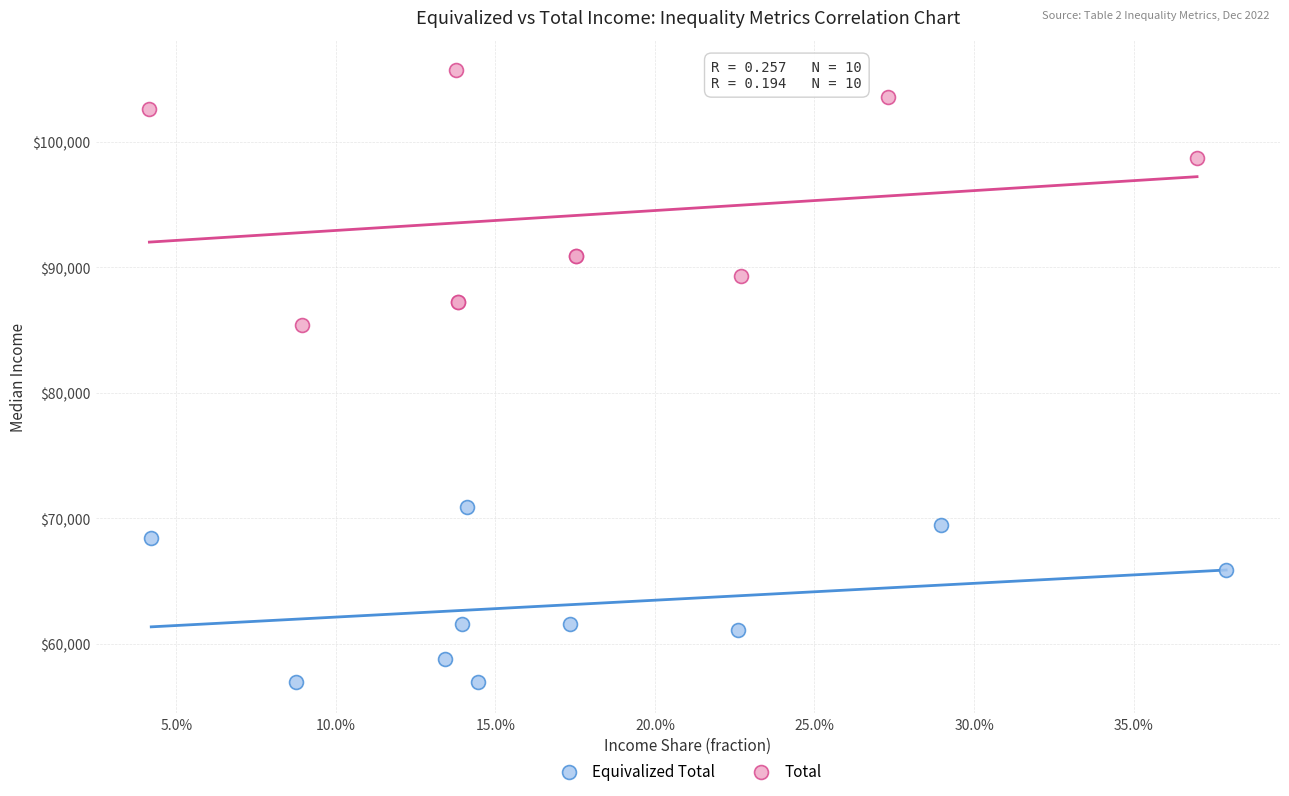

Which series contains the lowest Y value?

Equivalized Total